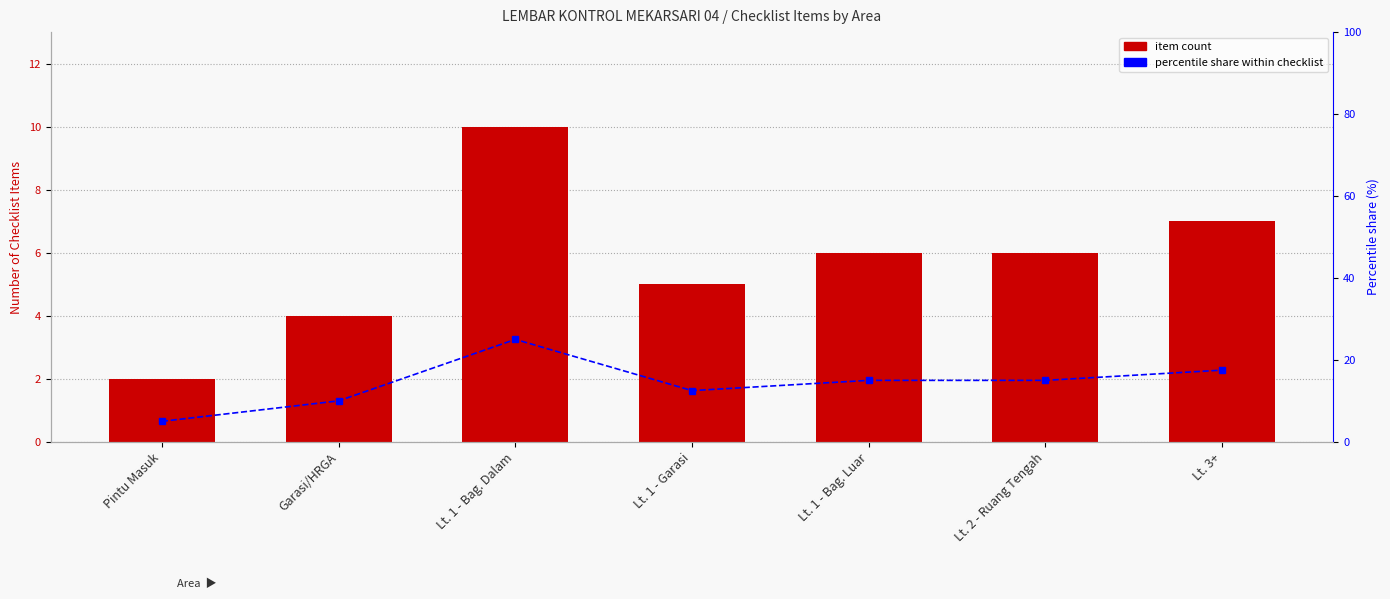

What is the difference between the percentile share within checklist values at Garasi/HRGA and Lt. 2 - Ruang Tengah?

5.0